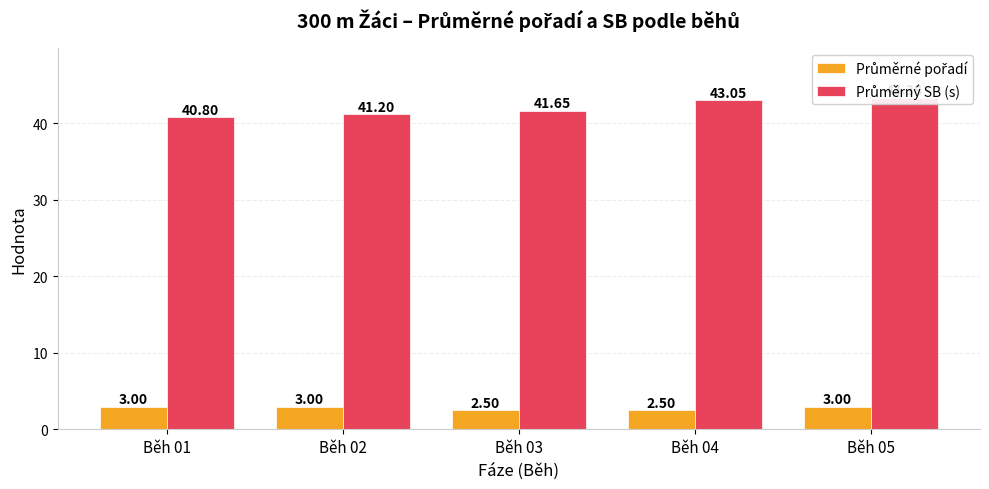

What is the value of the Průměrný SB (s) bar at the 4th from the left?

43.0